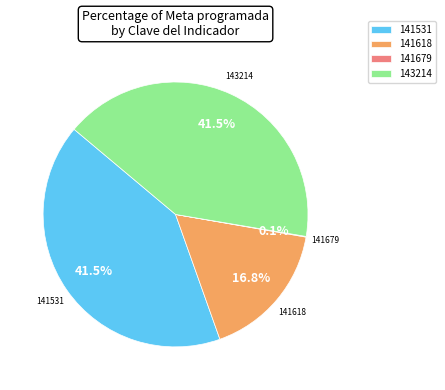

What percentage is the 141618 slice, to the nearest percent?

17%